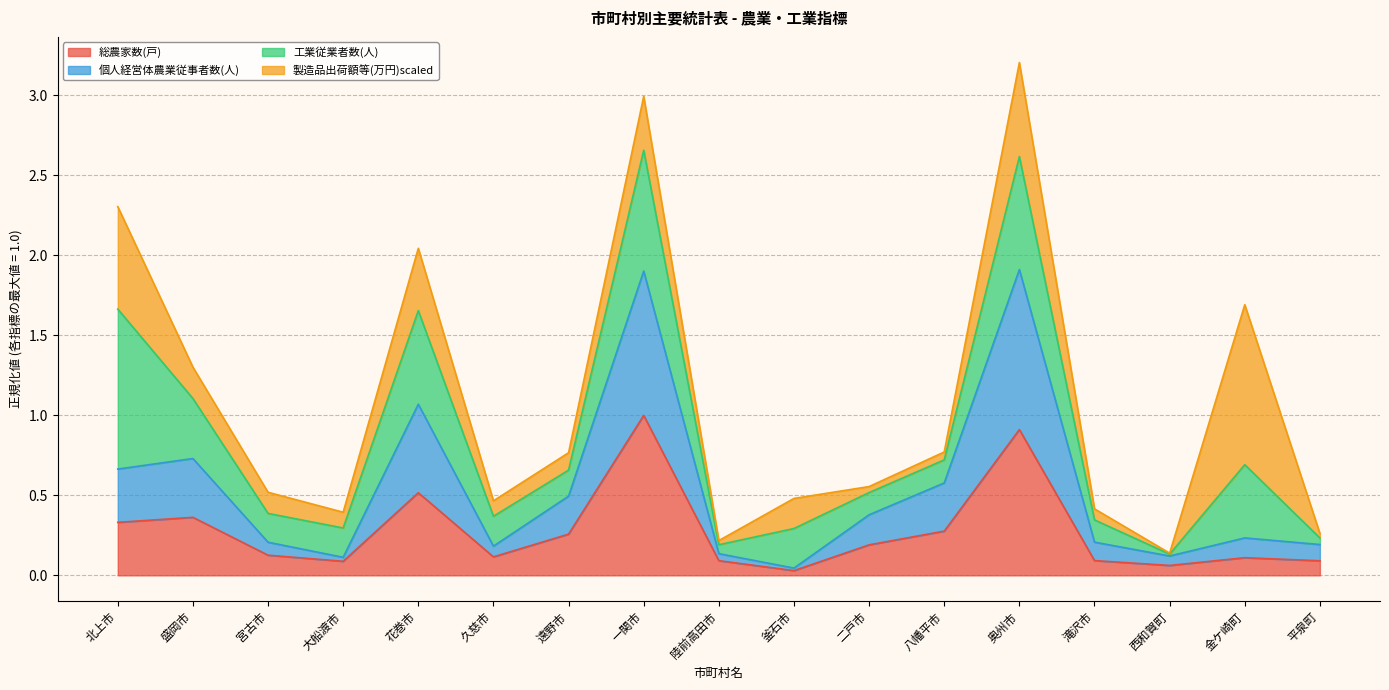

At which category is the sum across all series the highest?

奥州市